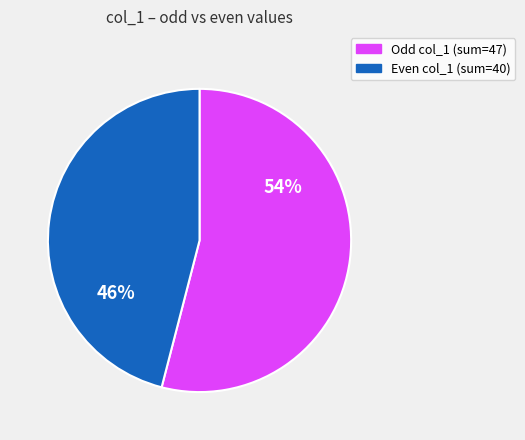

Is there a majority slice in this chart?

Yes